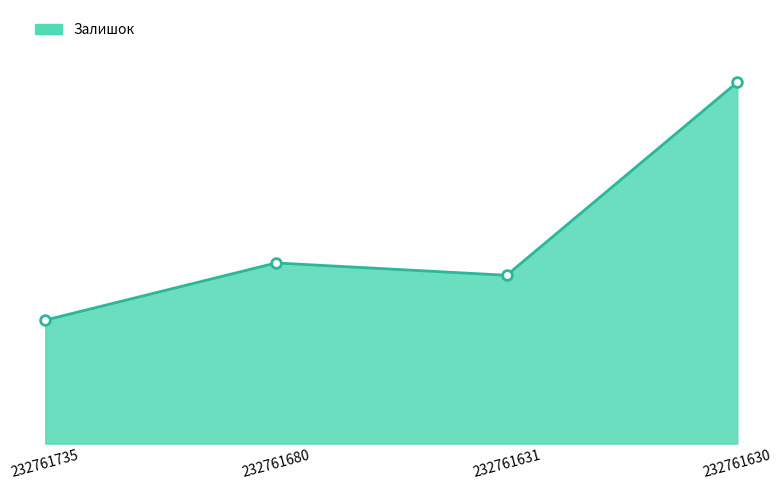

What is the value of the Залишок markers point at the 3rd from the left?

492